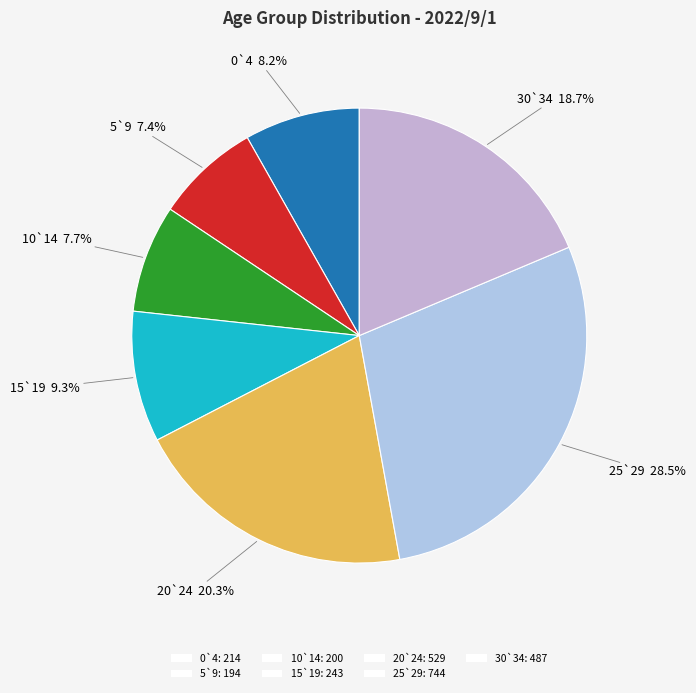

What percentage is the 15`19 slice, to the nearest percent?

9%